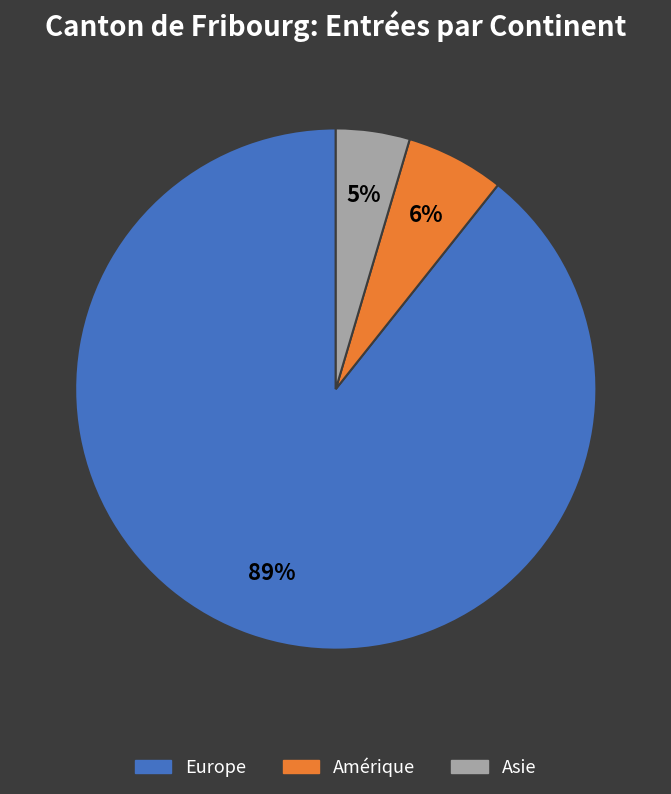

The Amérique slice represents 6% of the pie. True or false?

True